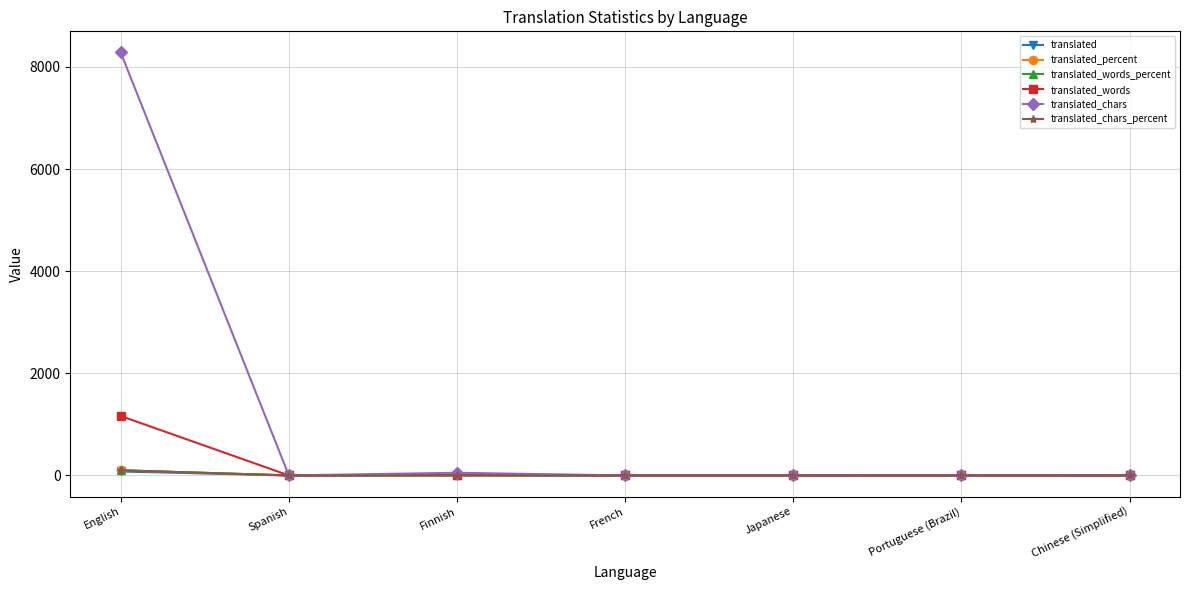

True or false: translated has more than 0 points higher than both neighbors.

True